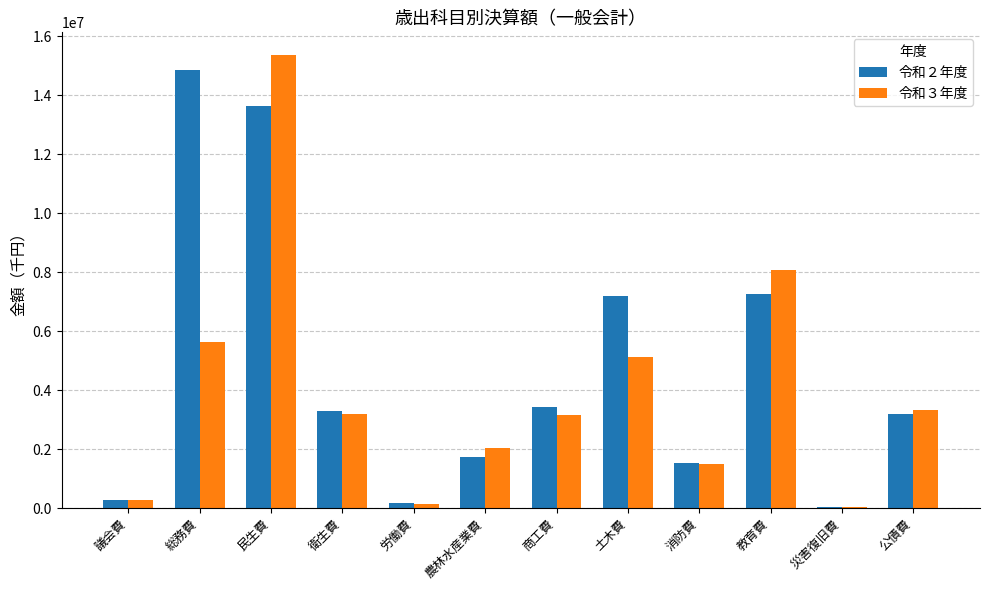

How many categories are shown in the chart?

12